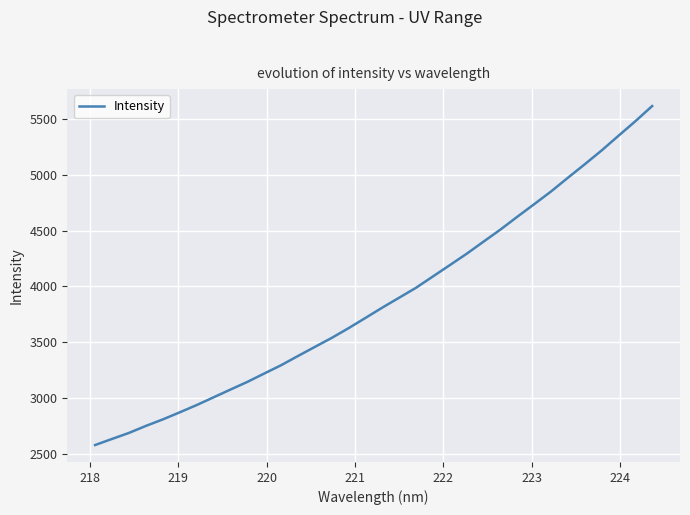

What is the smallest value displayed?

2583.2